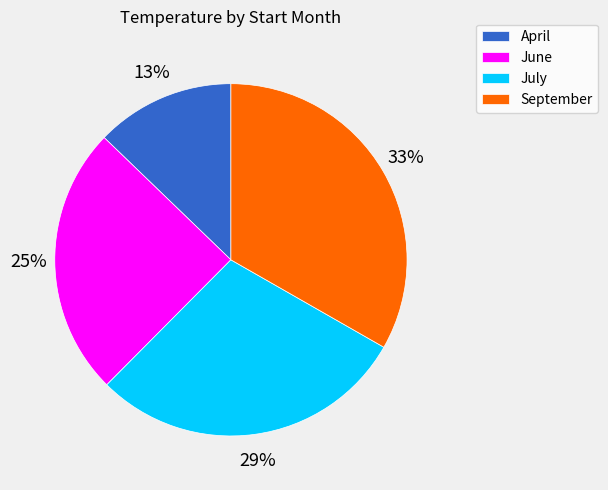

Count the number of slices in the pie.

4